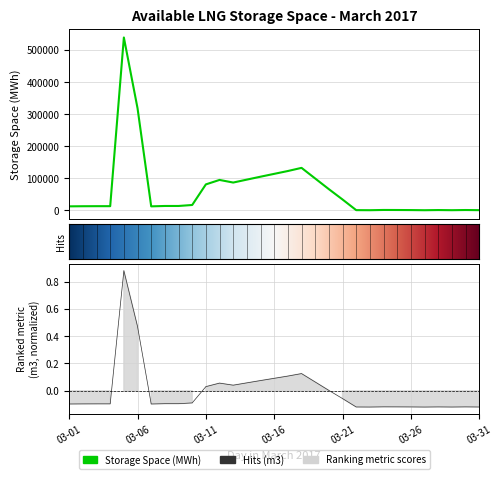

True or false: Available LNG Storage Space (MWh) and Available LNG Storage Space (m3) cross at least once.

False